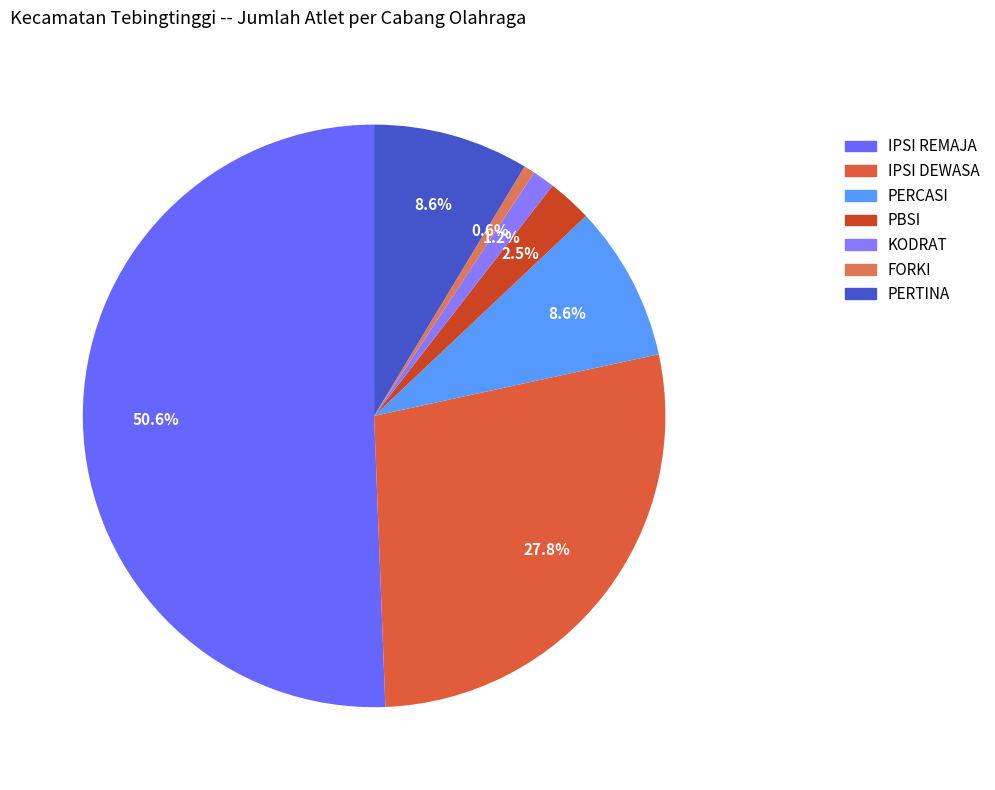

How many segments does this pie chart have?

7